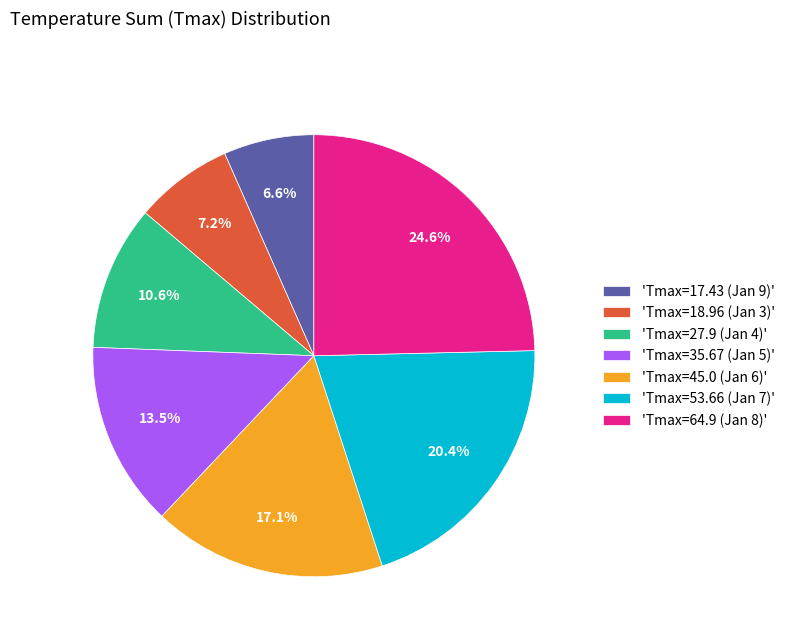

Approximately how many times larger is the value at 'Tmax=53.66 (Jan 7)' compared to 'Tmax=35.67 (Jan 5)'?

1.5